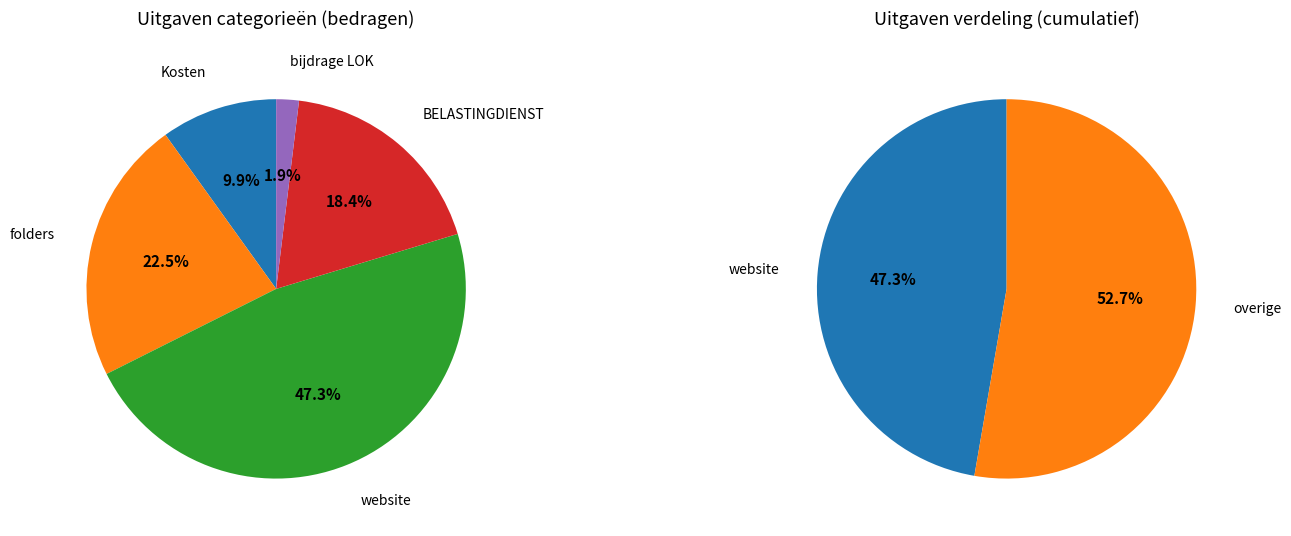

To the nearest percent, what is the difference between the BELASTINGDIENST and Kosten Zakelijk Betalingsverkeer slice percentages?

8%